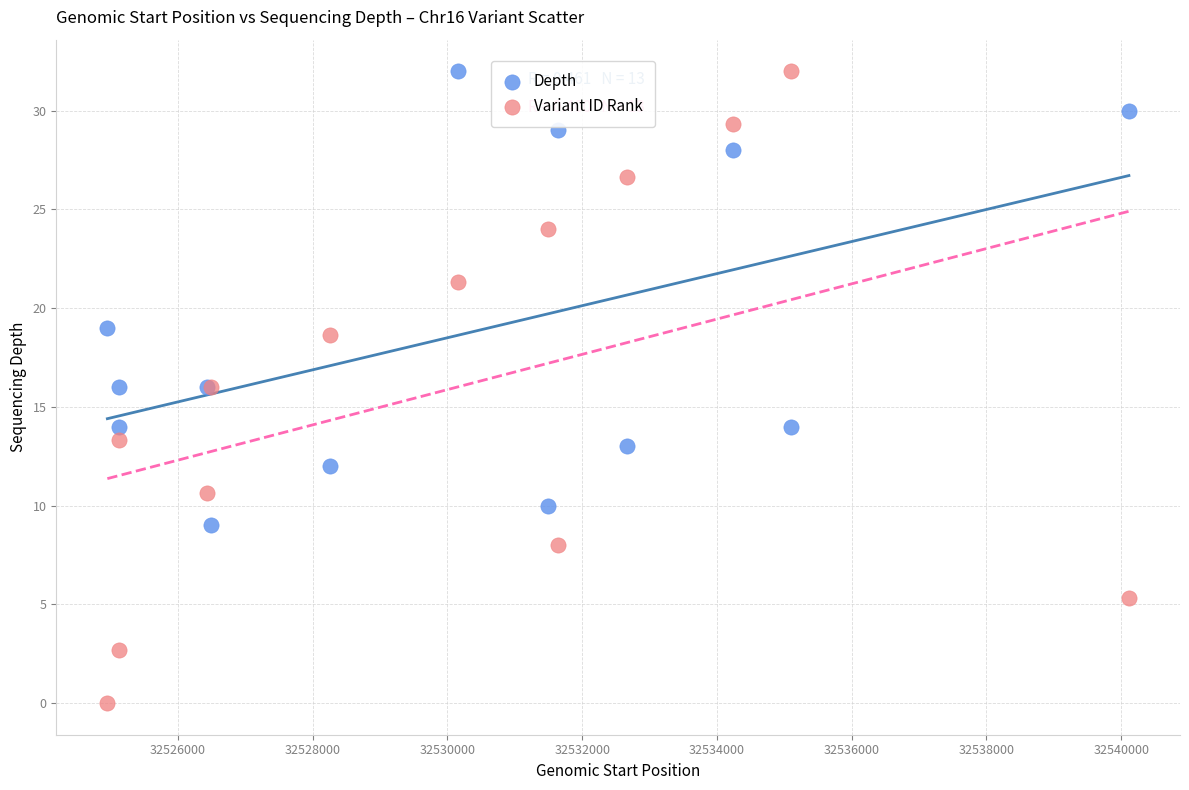

Which series reaches the minimum Y coordinate?

Variant ID Rank